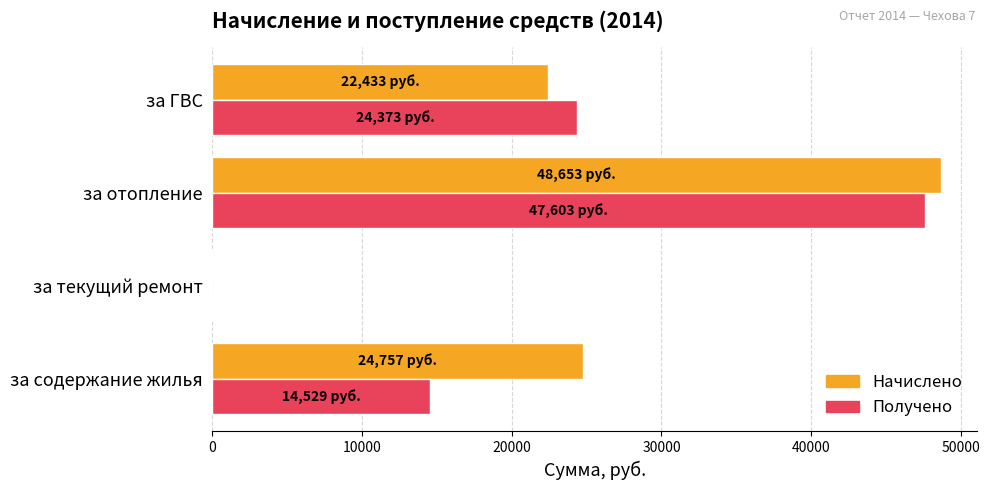

Read the Получено value at за содержание жилья.

14528.7